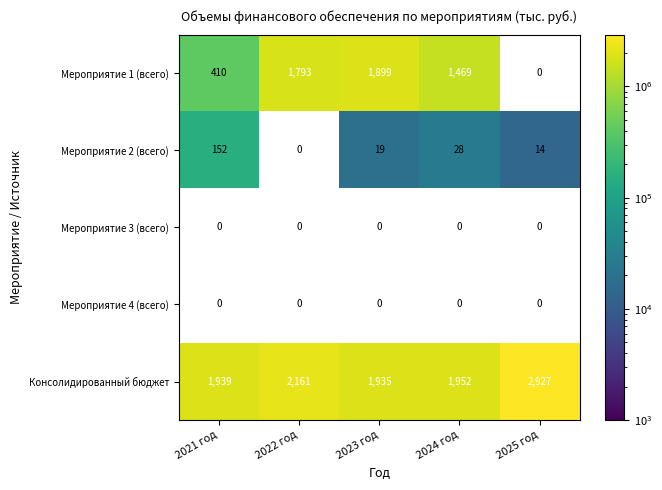

The Мероприятие 2 (всего) series shows 13918.7 at 2025 год. True or false?

True